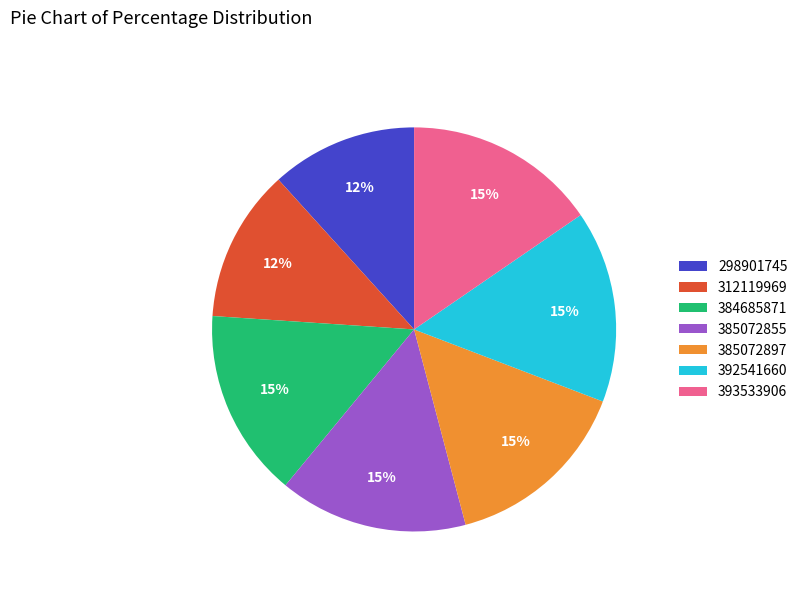

Is there any slice that represents more than half of the pie?

No